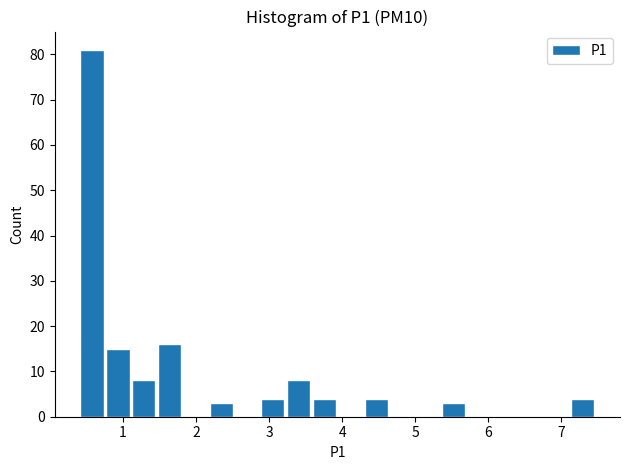

Around what value on the x-axis is the tallest bar? Give the approximate position of its centre, as read against the axis.

0.6